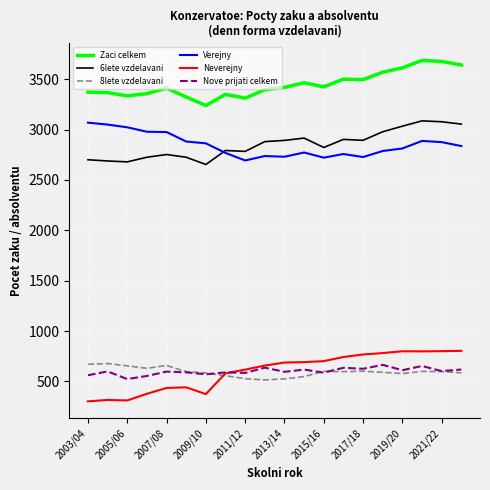

True or false: Zaci celkem and 8lete vzdelavani cross at least once.

False